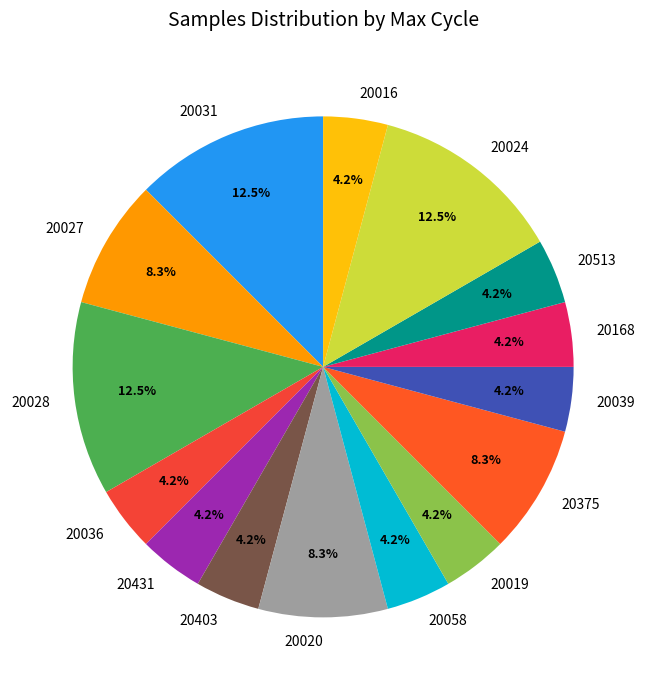

Combined, what portion of the pie is 20024 and 20028?

25.0%